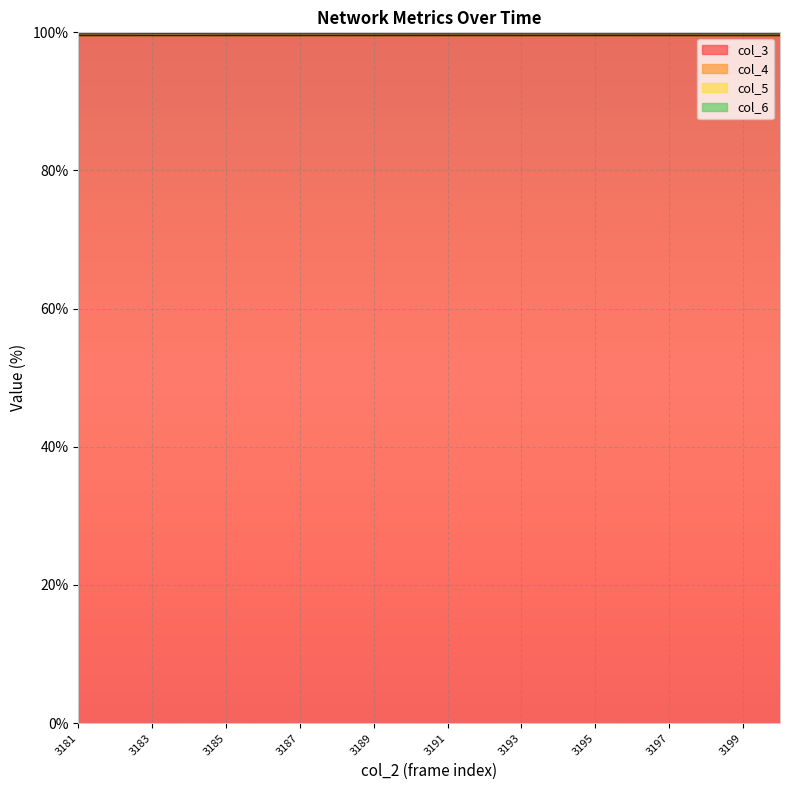

Is the value of col_4 at 3190 greater than the value of col_6 at 3191?

No